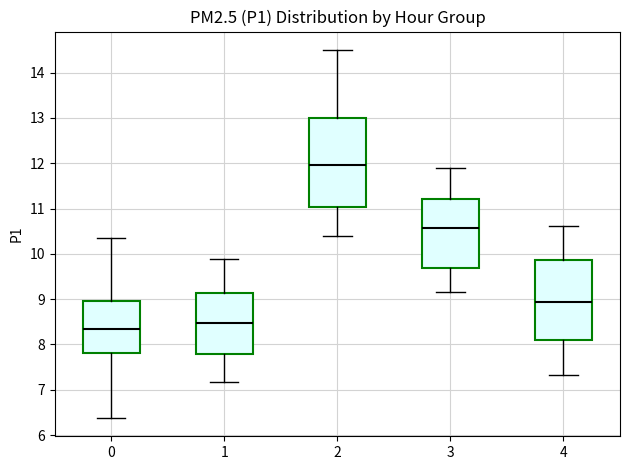

Reading left to right, transcribe this box plot: for each box, give where its median line is, the range the box spans, and where its two whiskers end, as read against the y-axis. The values are not printed on the chart, so give them approximately, as read against the axis.

0: median 8.4, box 7.8 to 9.0, whiskers 6.4 to 10.4
1: median 8.5, box 7.8 to 9.1, whiskers 7.2 to 9.9
2: median 12.0, box 11.0 to 13.0, whiskers 10.4 to 14.5
3: median 10.6, box 9.7 to 11.2, whiskers 9.2 to 11.9
4: median 8.9, box 8.1 to 9.9, whiskers 7.3 to 10.6